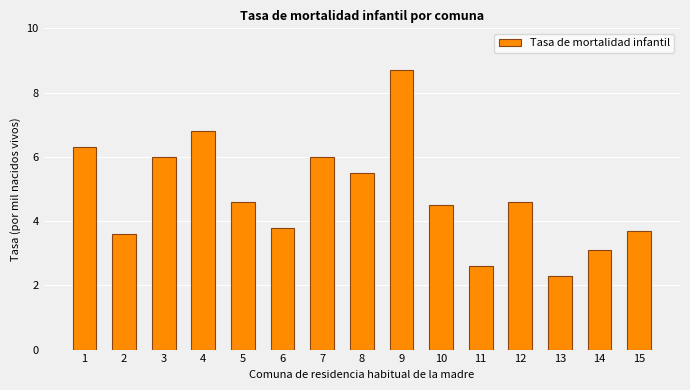

Between 6 and 5, which is larger?

5